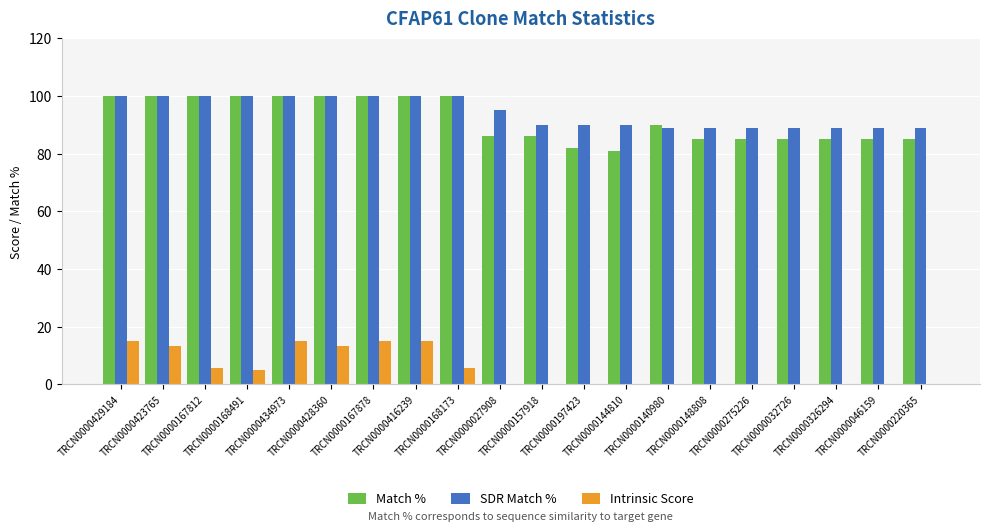

What is the maximum value shown in the chart?

100.0